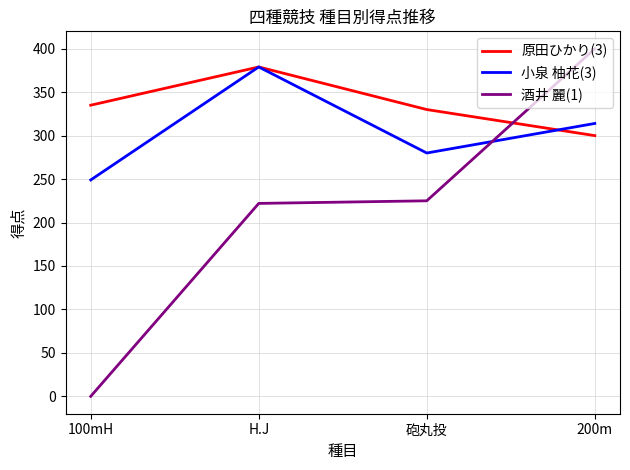

True or false: 小泉 柚花(3) has a value of 249 at 100mH.

True